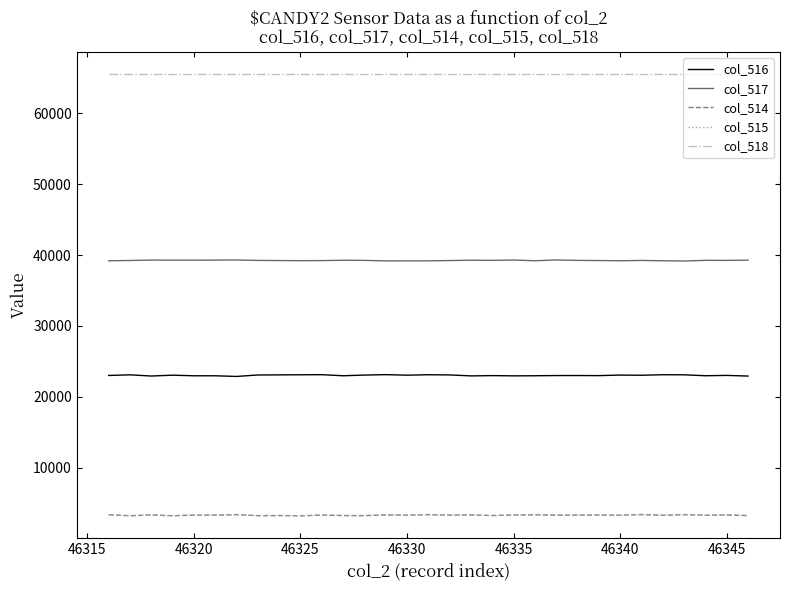

True or false: col_514 and col_518 cross at least once.

False